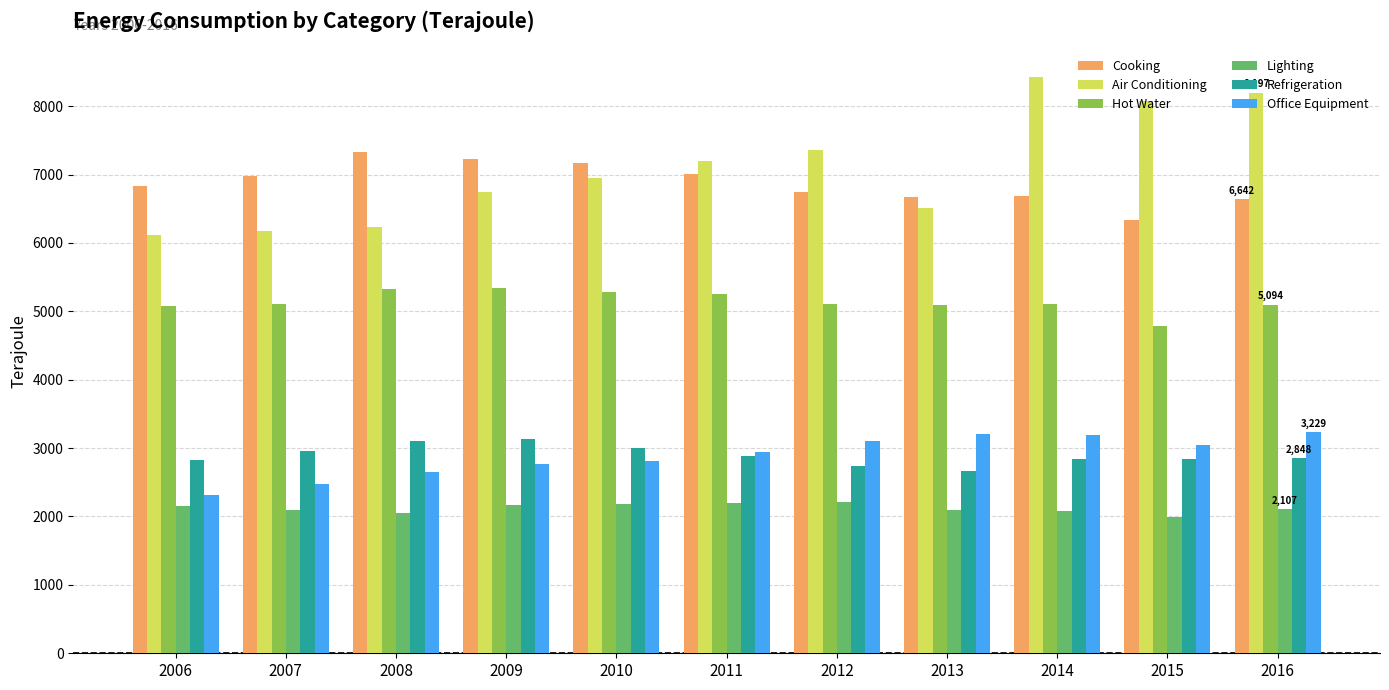

What is the difference between the highest and lowest values at 2010?

4994